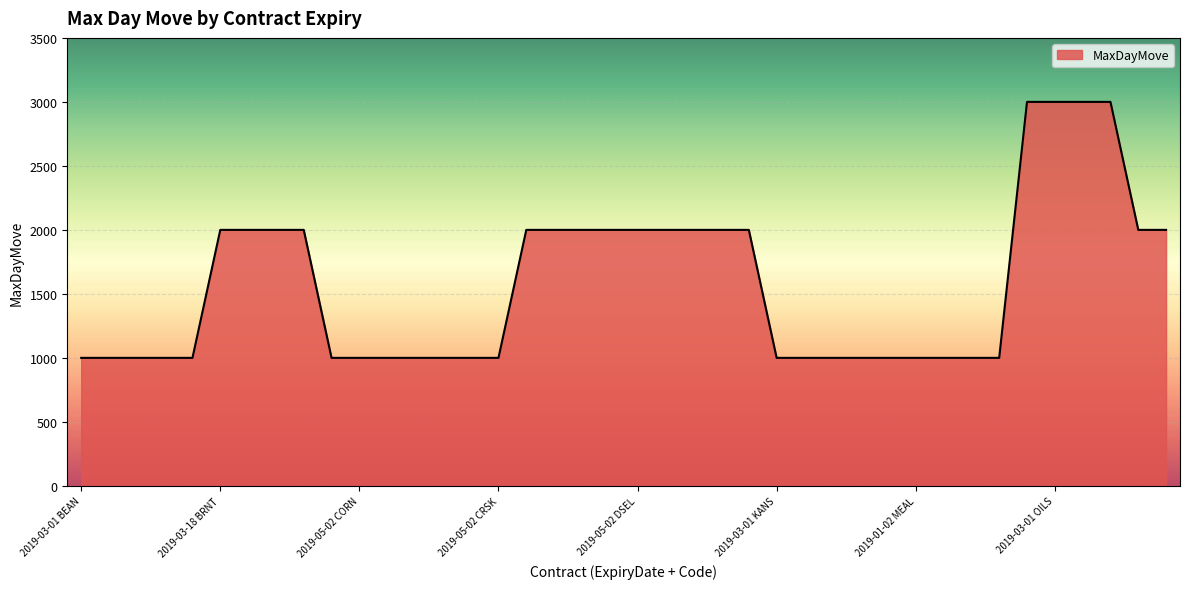

What is the difference between the maximum and minimum values?

2000